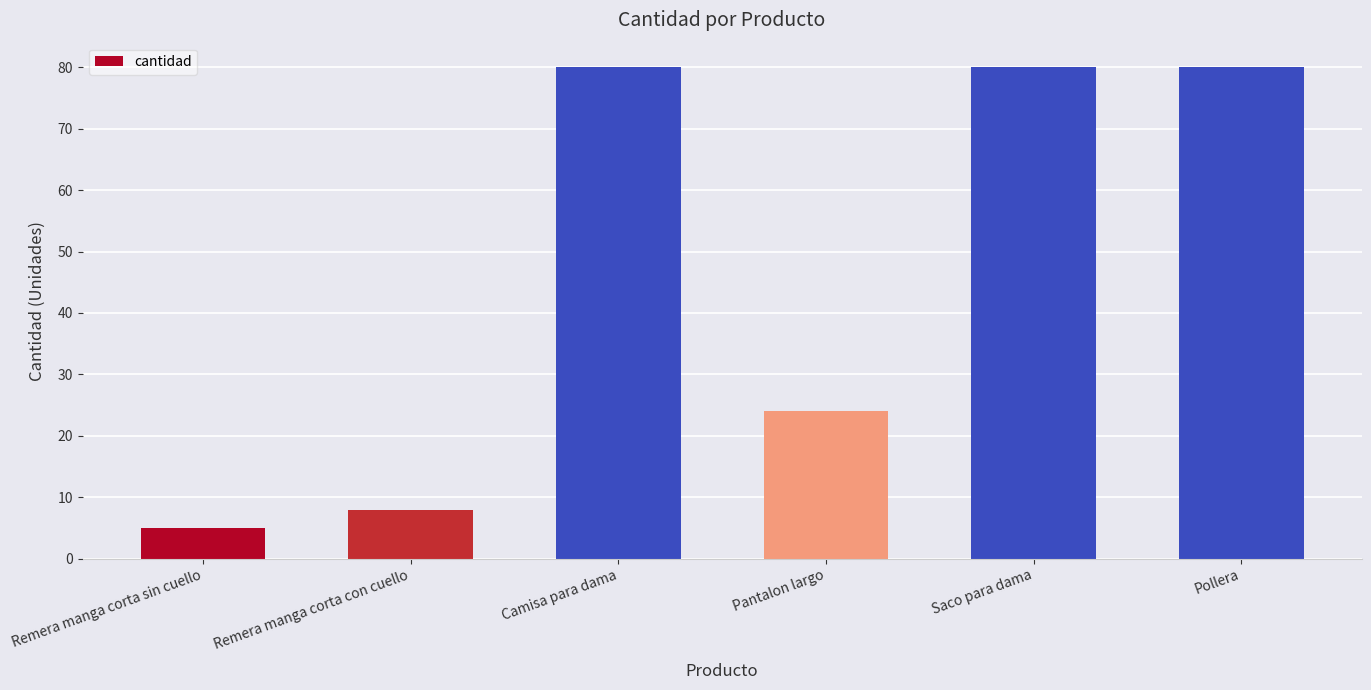

Are the bars horizontal?

No